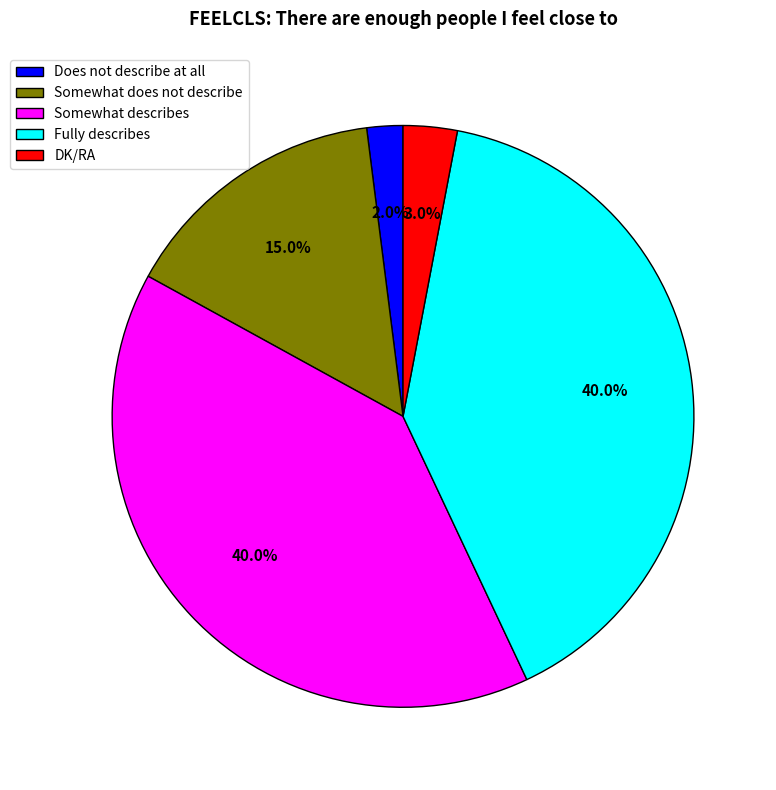

Approximately how many times larger is the value at Somewhat describes compared to Somewhat does not describe?

2.7